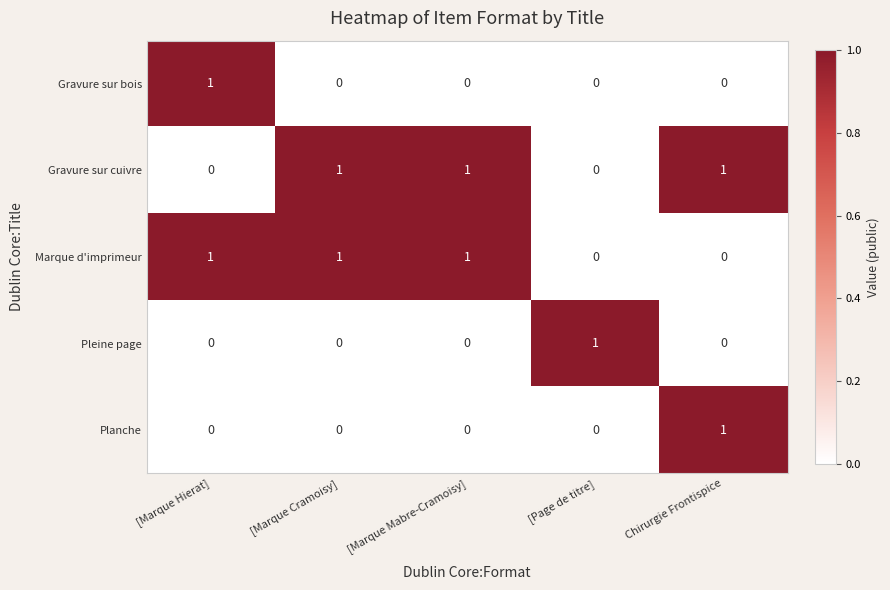

What is the sum of all Gravure sur cuivre values?

3